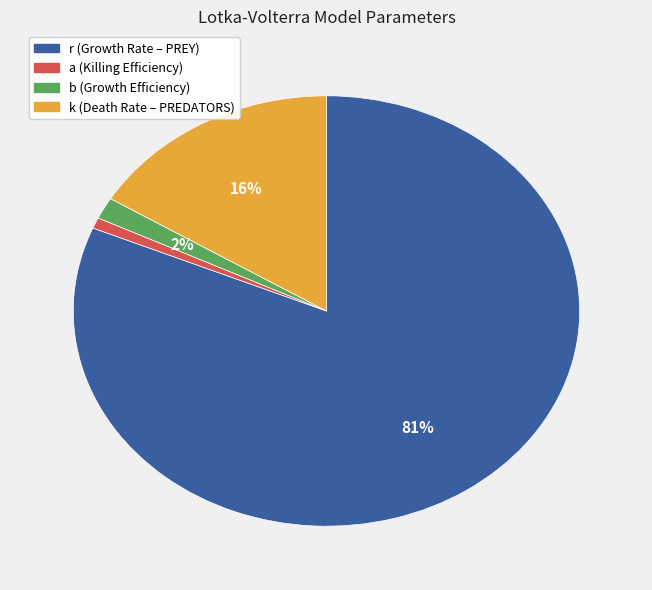

How many segments does this pie chart have?

4